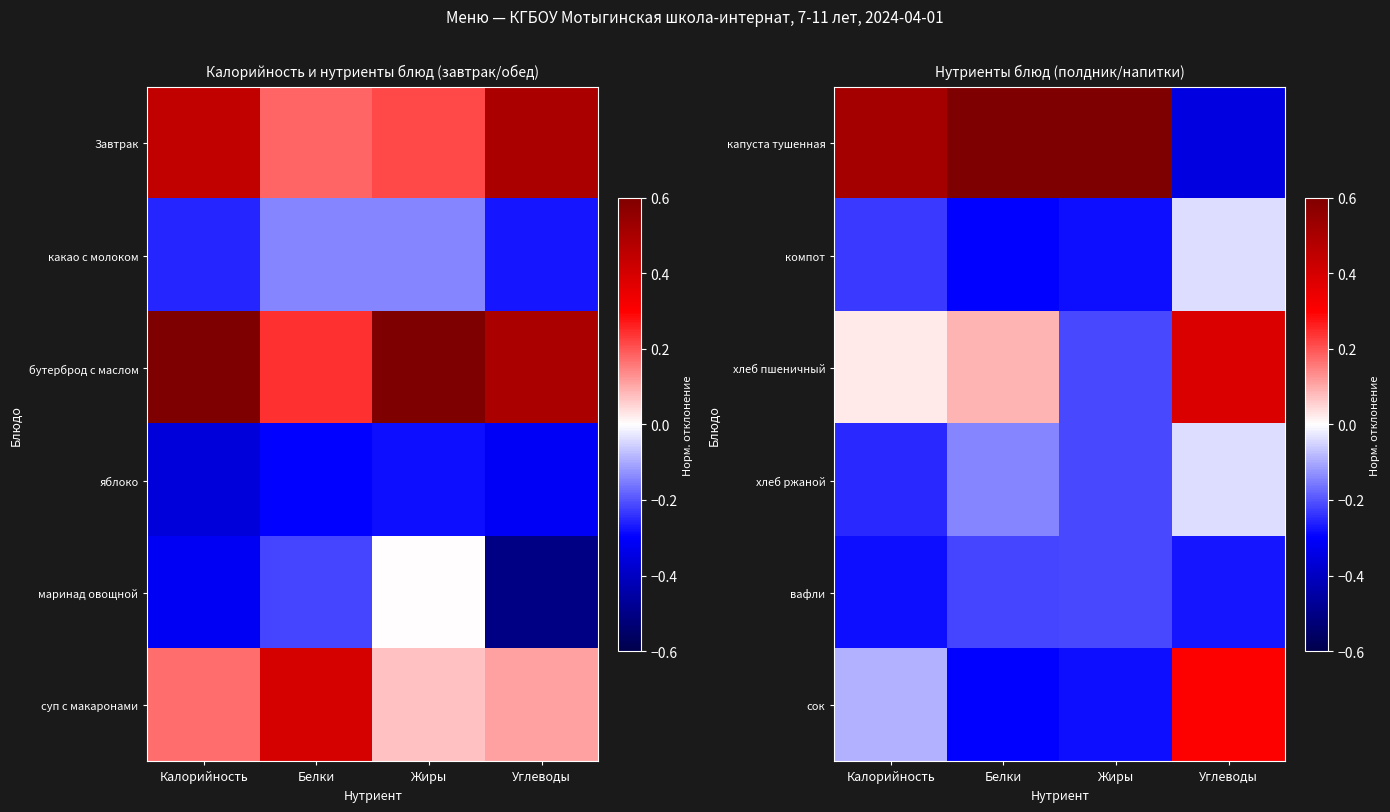

True or false: хлеб пшеничный has a value of -0.2 at Жиры.

True